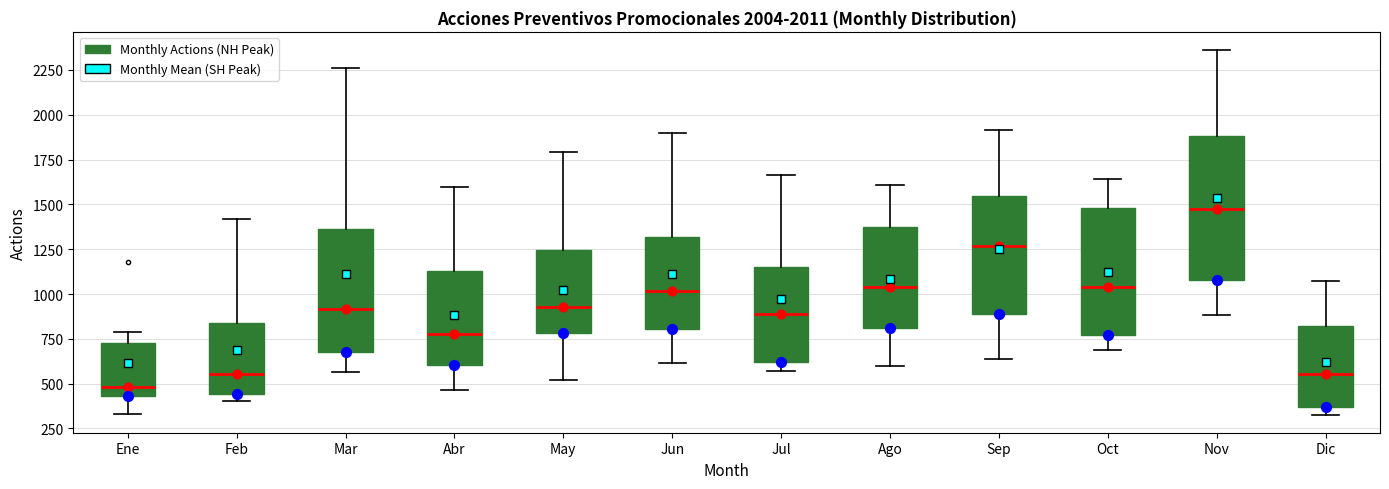

Which box's median line is the highest?

Nov